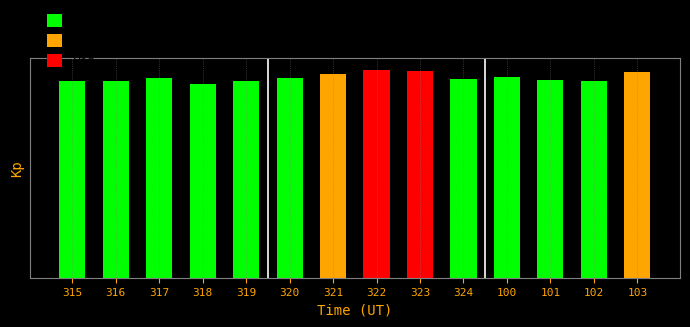

Are the bars horizontal?

No